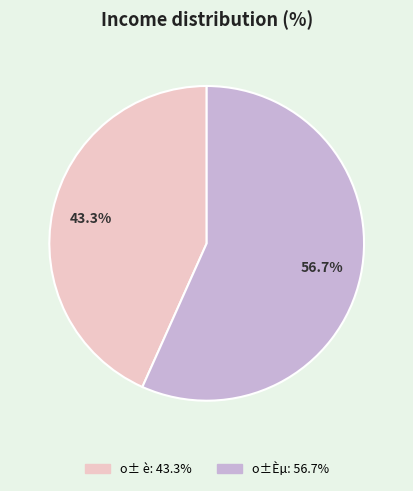

To the nearest percent, what is the average slice percentage?

50%